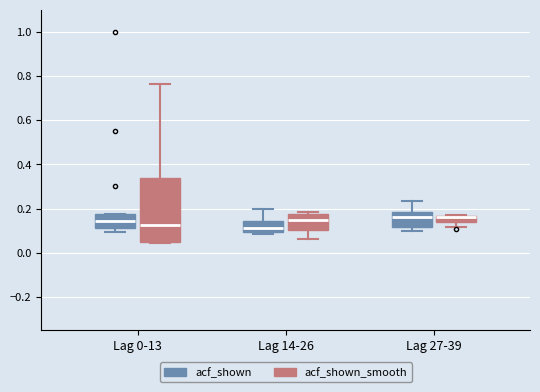

Which box is the tallest, from its lower edge to its upper edge?

Lag 0-13 (acf_shown_smooth)